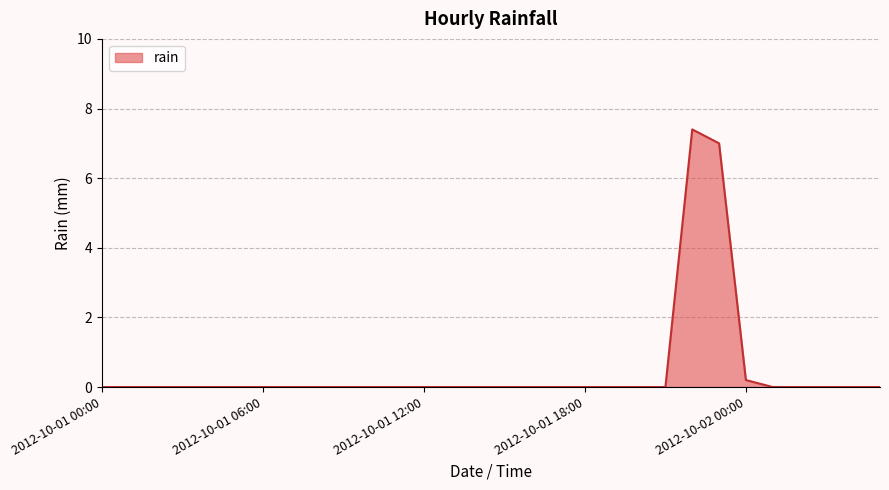

What is the maximum value shown in the chart?

7.4